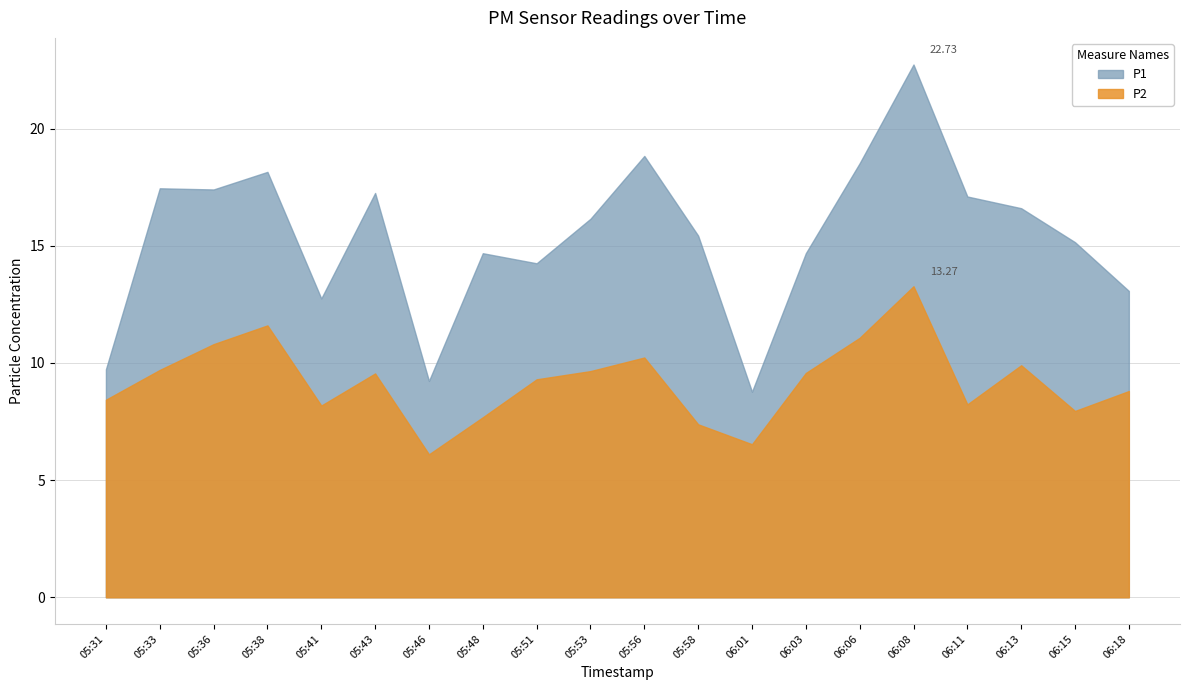

Rank the series at 06:15 from lowest to highest value.

P2, P1